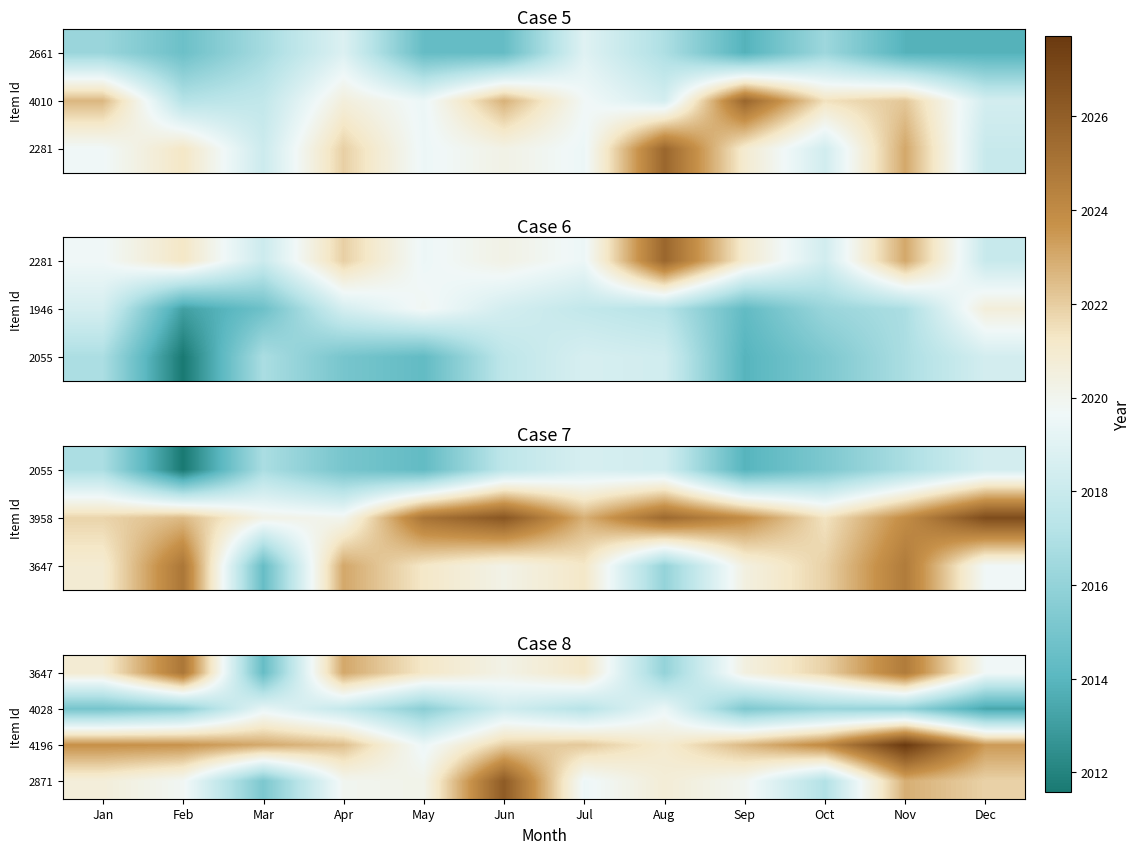

Read the 2871 value at Mar.

2015.2